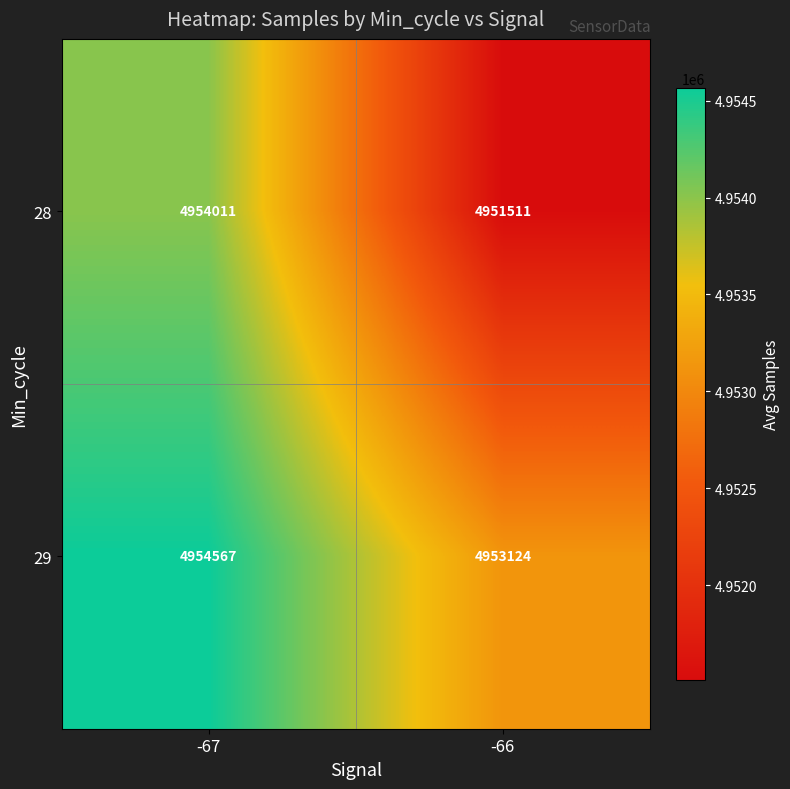

Where is 29 nearest to the value 4953845?

-66